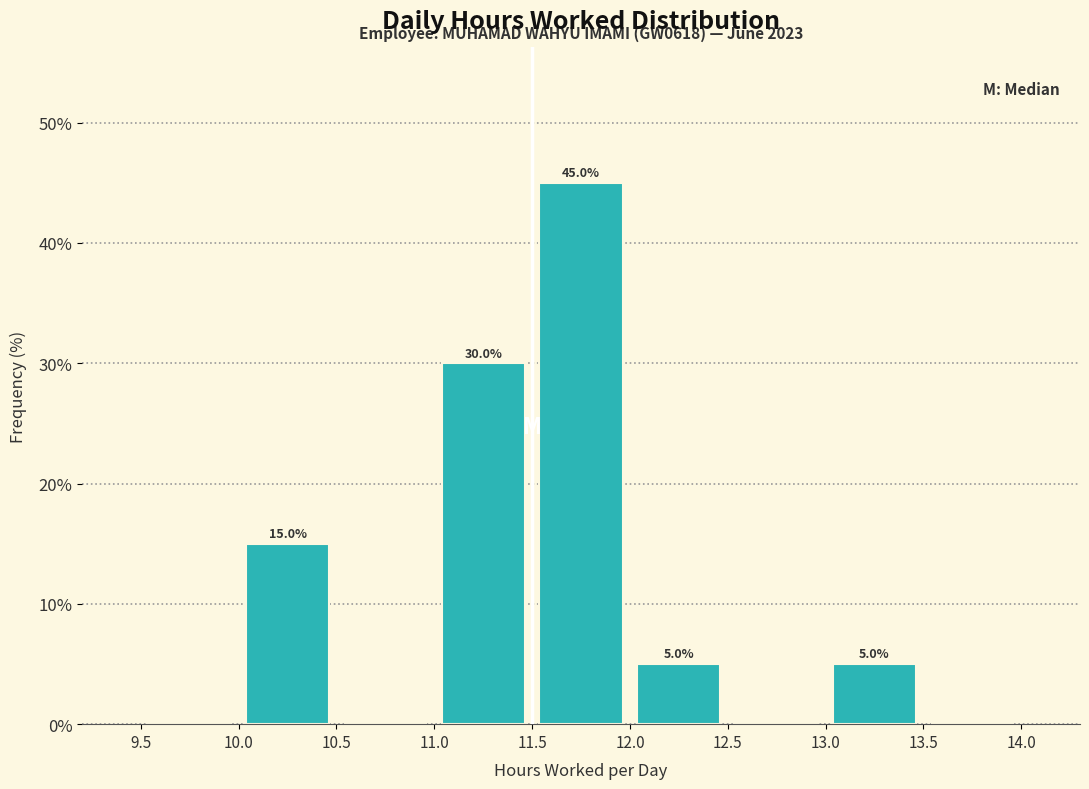

Over which range of the x-axis is the bar tallest?

11.5 to 12.0